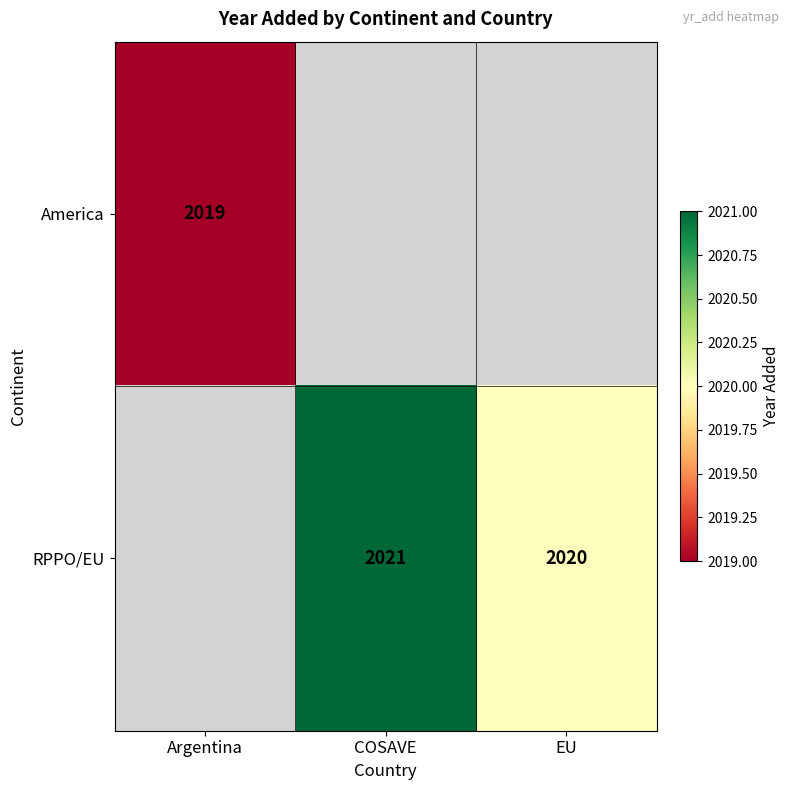

The RPPO/EU series shows 828 at COSAVE. True or false?

False